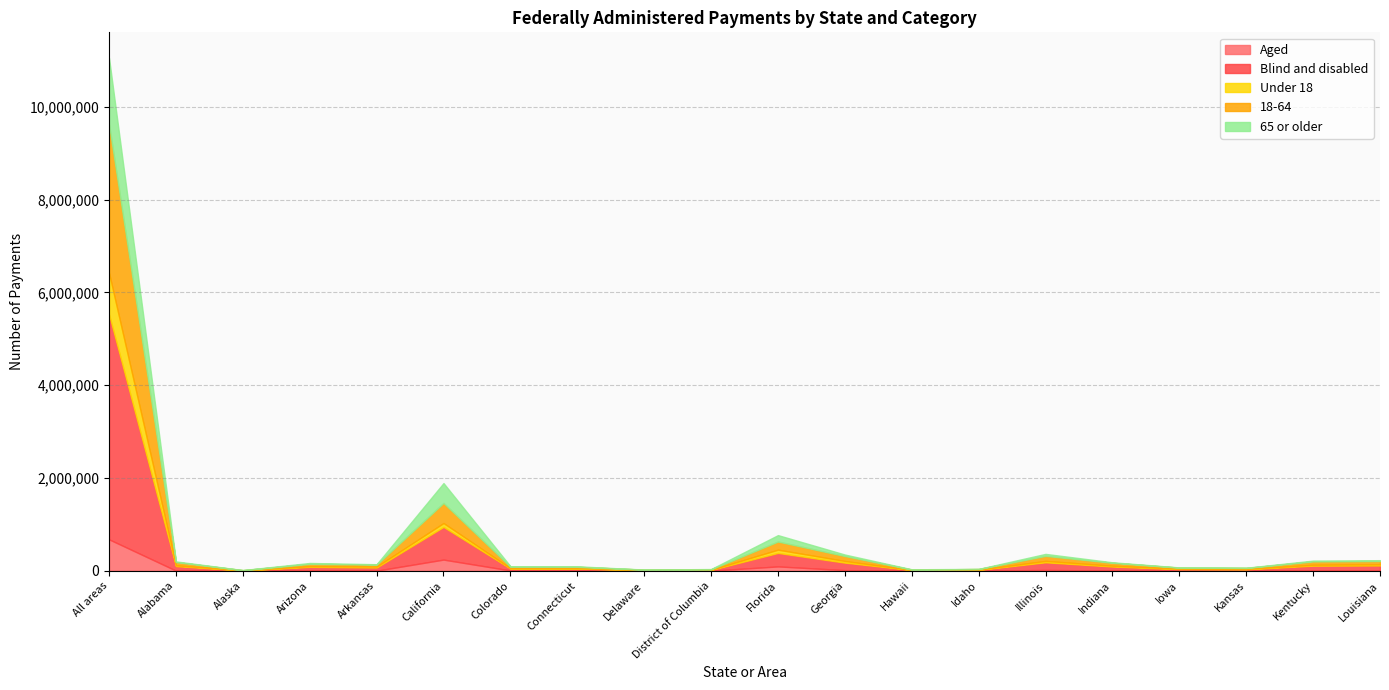

How many lines are shown in the chart?

5